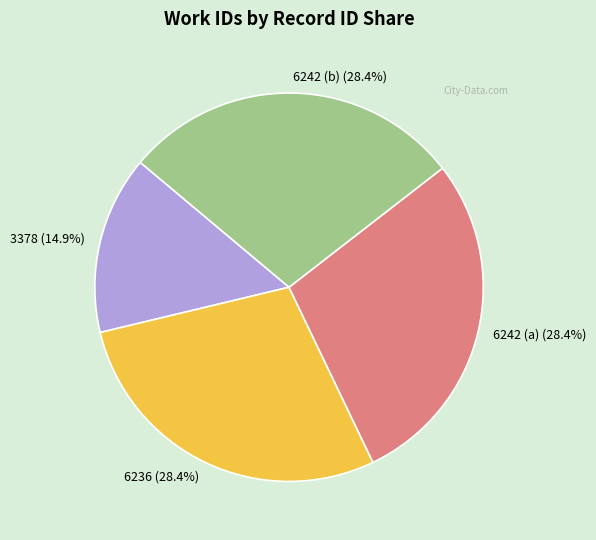

Approximately how many times larger is the value at 6236 compared to 6242 (a)?

1.0